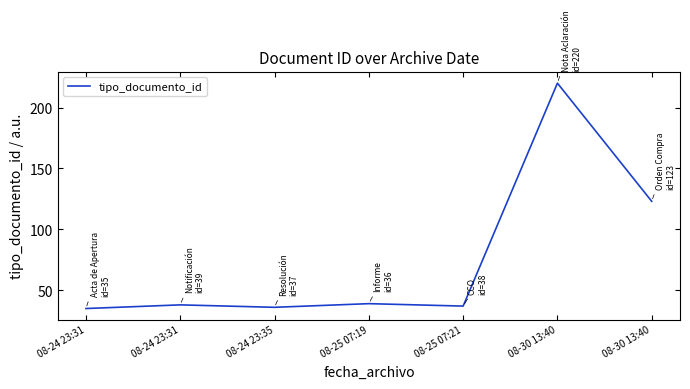

How many lines are shown in the chart?

1